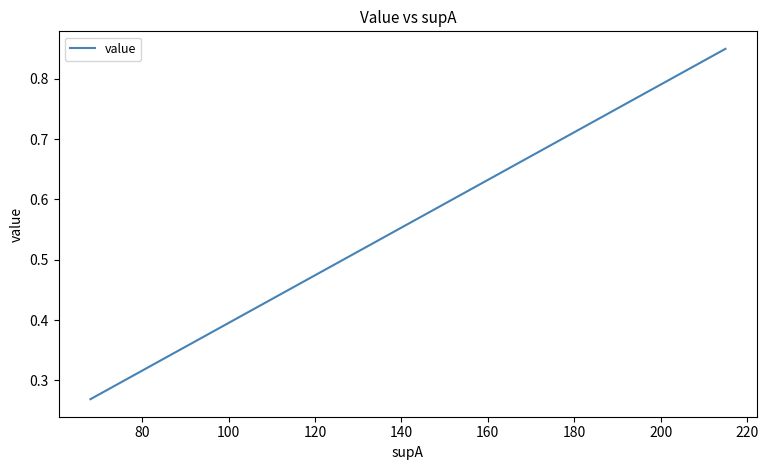

Count the values in the range 0 to 1.

14